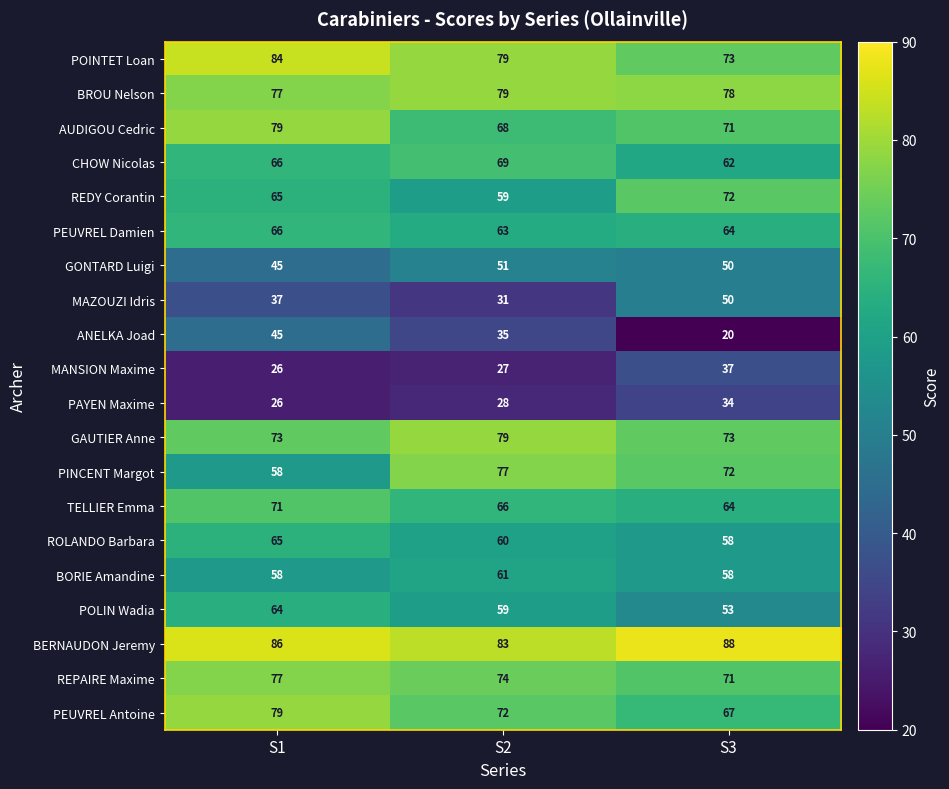

What is the spread (max minus min) of values at S1?

60